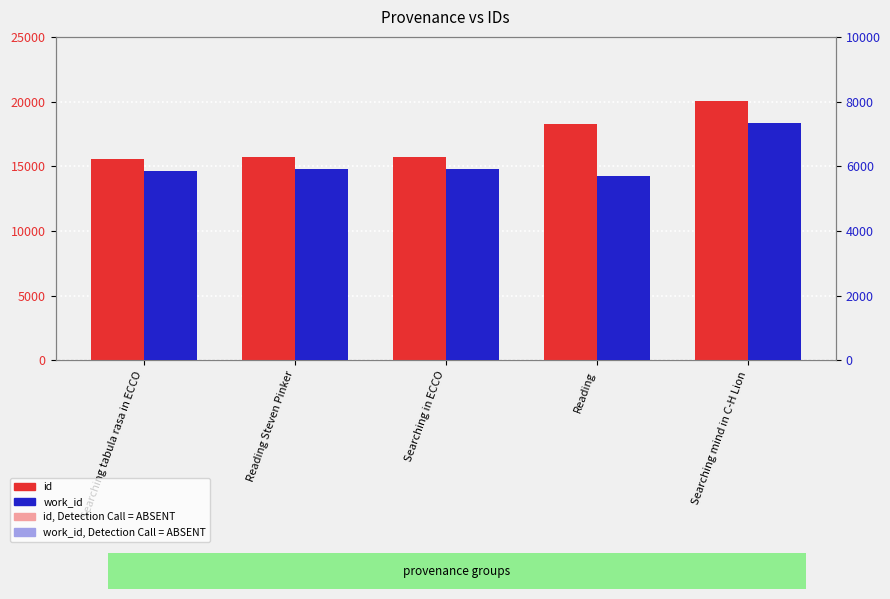

How many categories are shown in the chart?

5